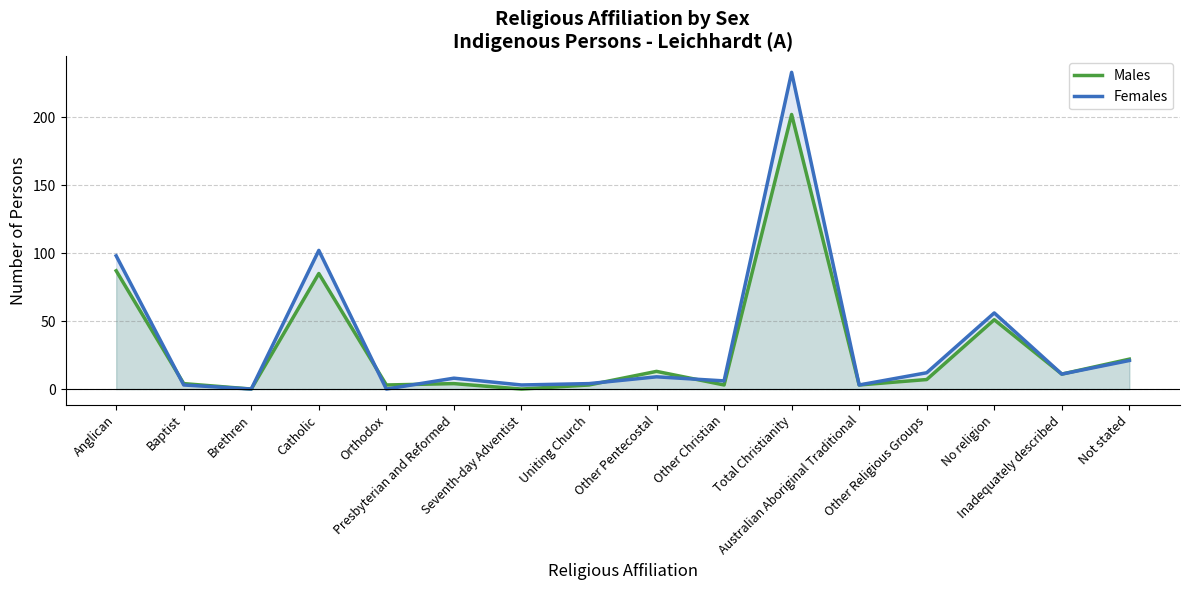

What is the label of the 6th point from the right?

Total Christianity